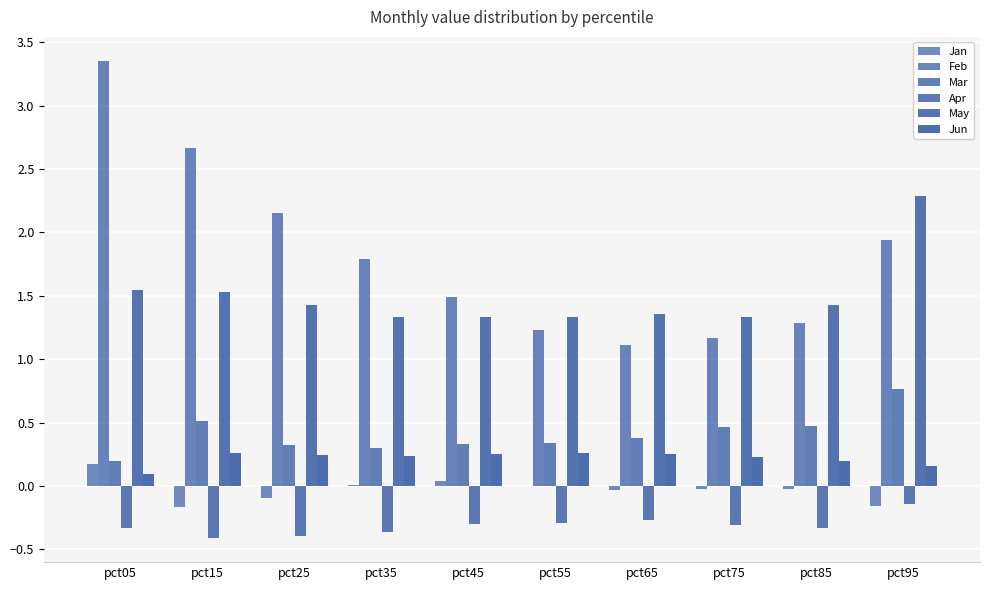

How many groups of bars are there?

10